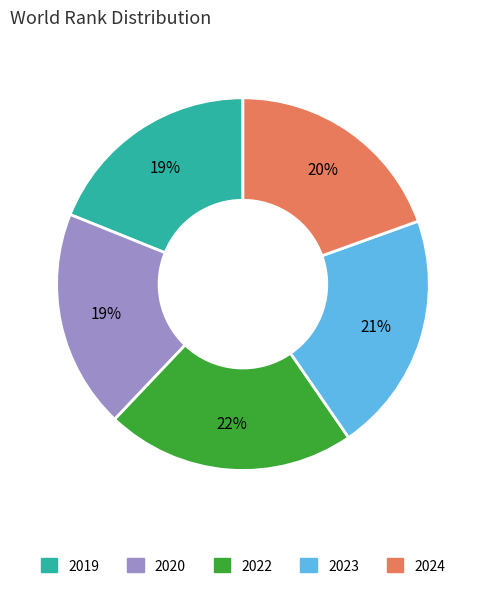

To the nearest percent, what is the difference between the largest and smallest slice percentages?

3%